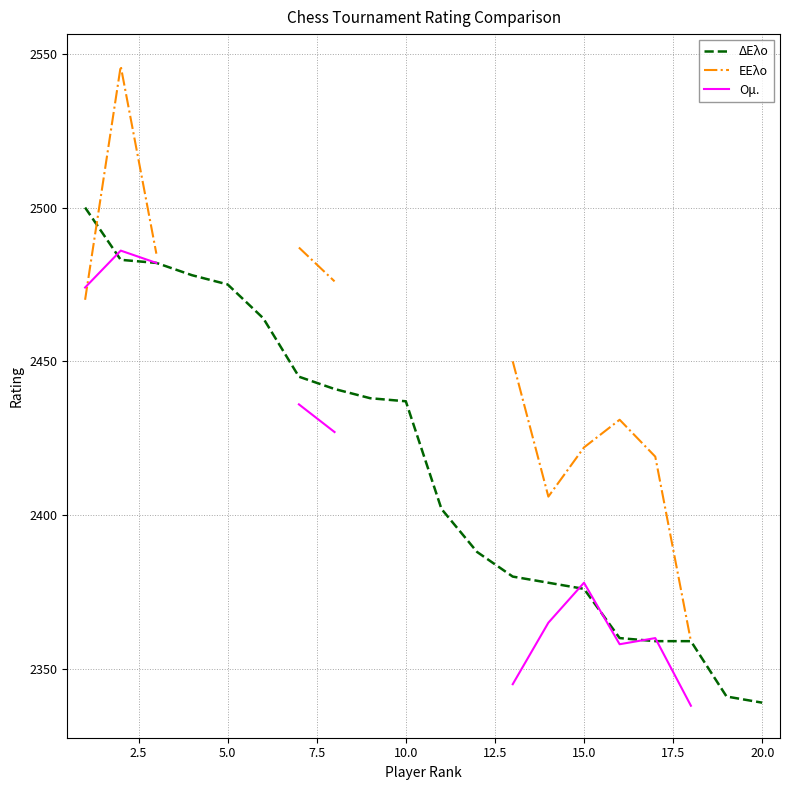

What is the highest value of the Ομ. series?

2486.0